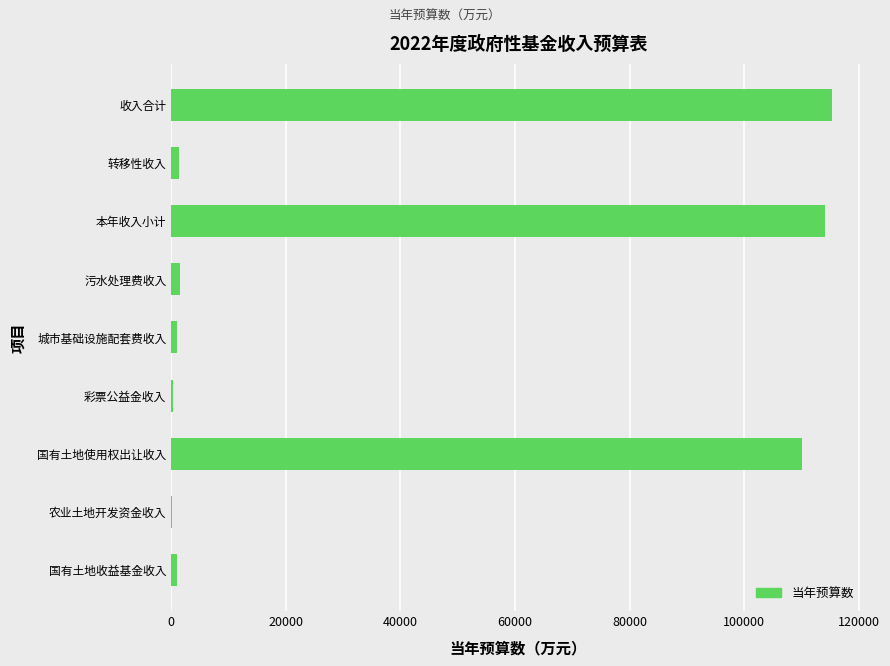

At which label is the value closest to 57753?

国有土地使用权出让收入